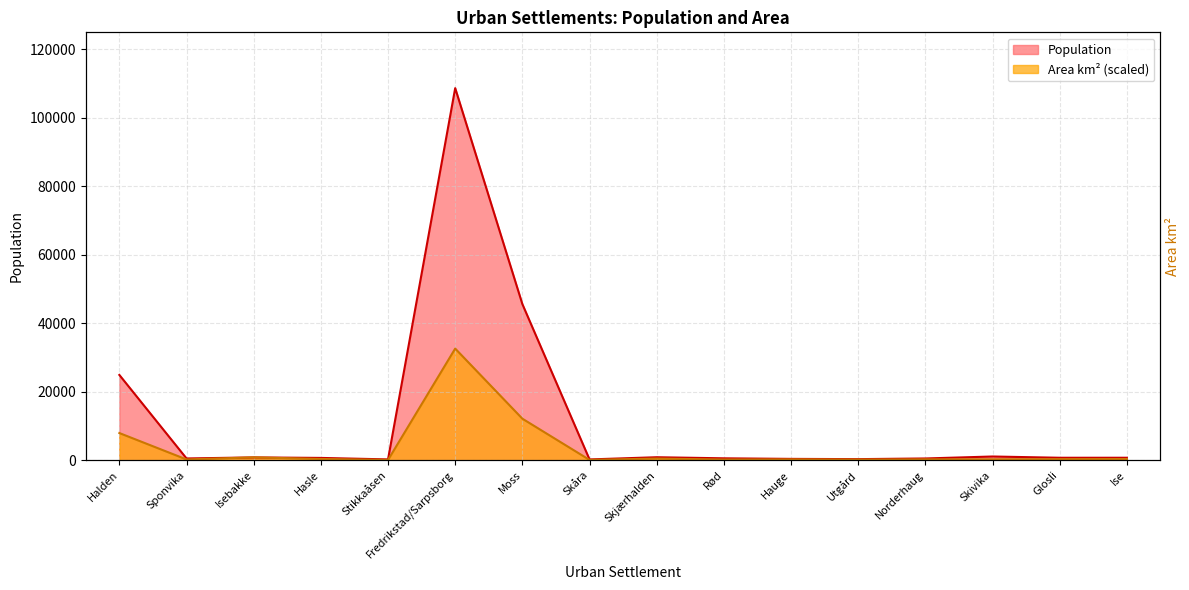

At Hauge, list the series in order from largest to smallest.

Population, Area km2